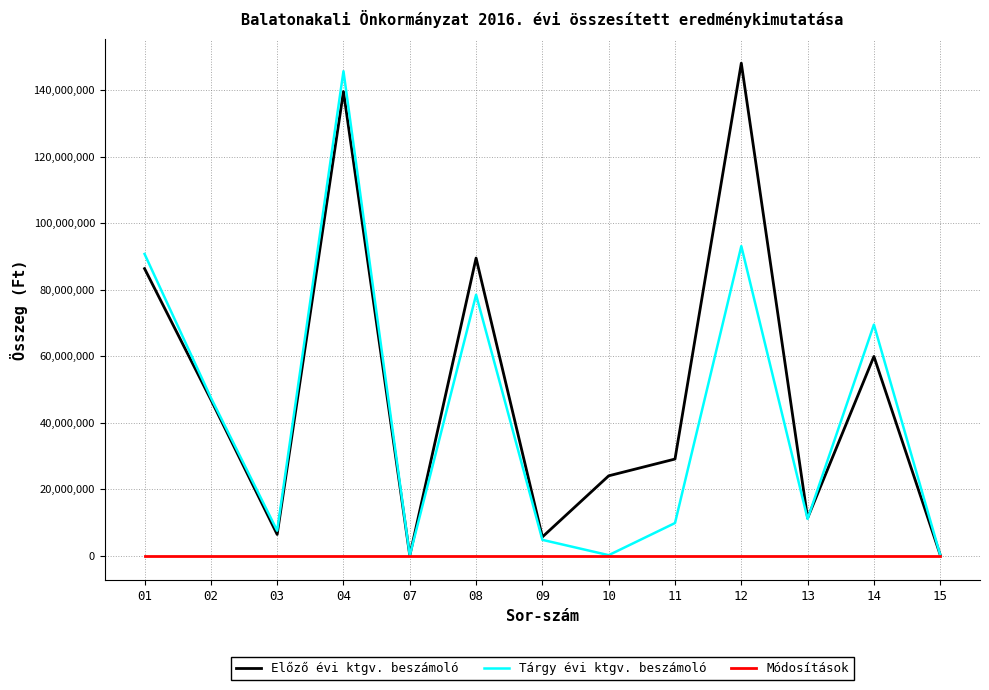

Where does the Tárgy évi ktgv. beszámoló series first go above 11022220?

01